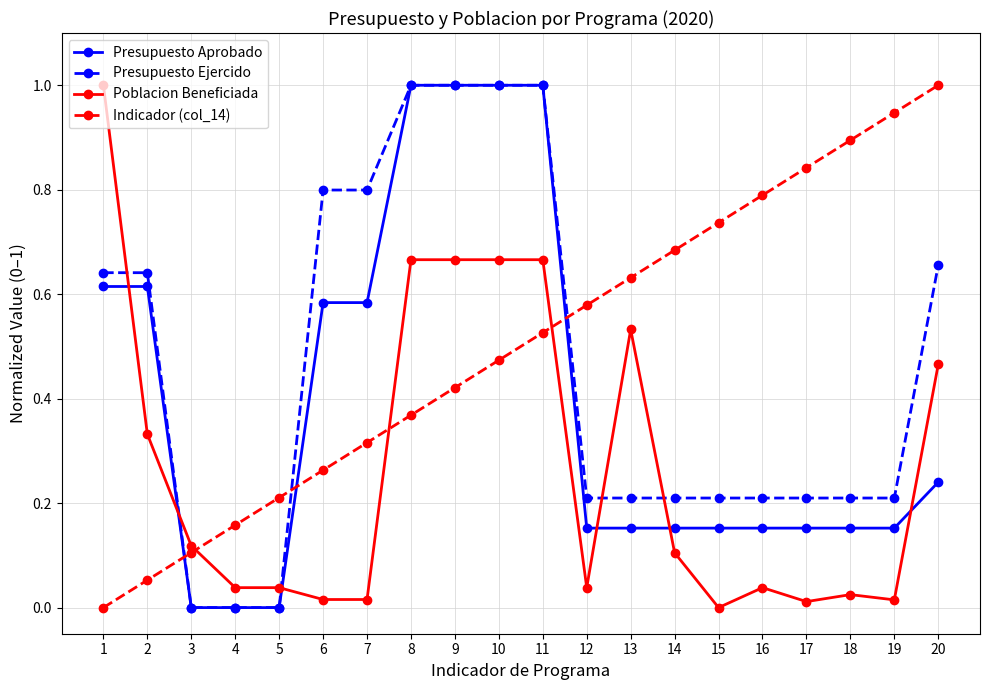

True or false: Presupuesto Ejercido has a value of 0.5 at 10.

False